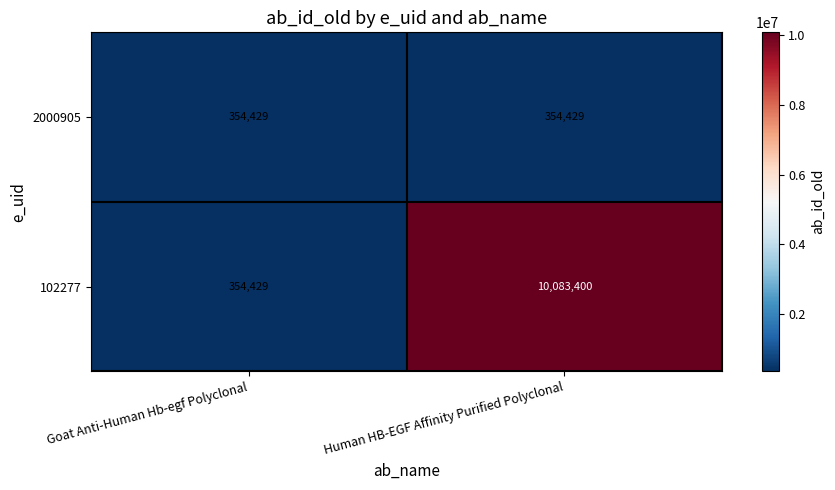

Rank the series by their maximum value, from lowest to highest.

2000905, 102277